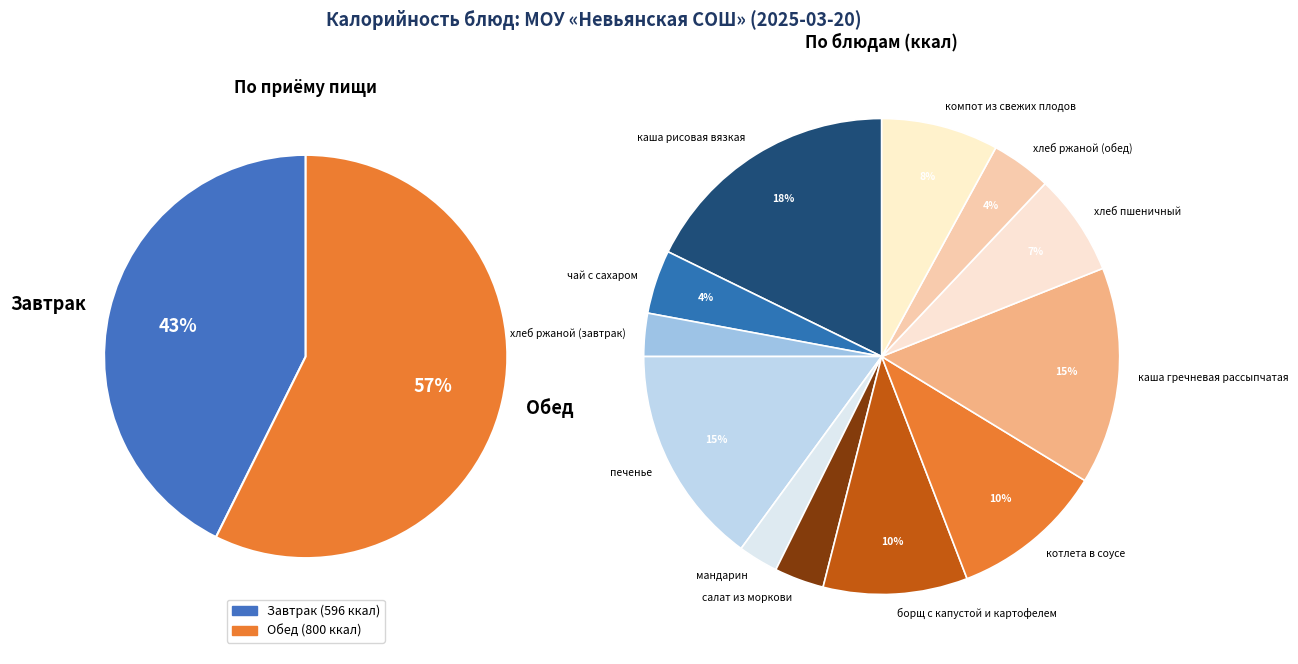

Which slice is the smallest?

мандарин